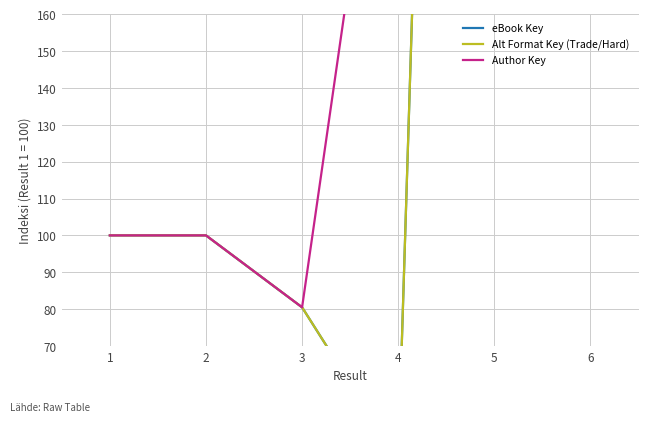

In Author Key, how many points are lower than both neighbors (excluding endpoints)?

1